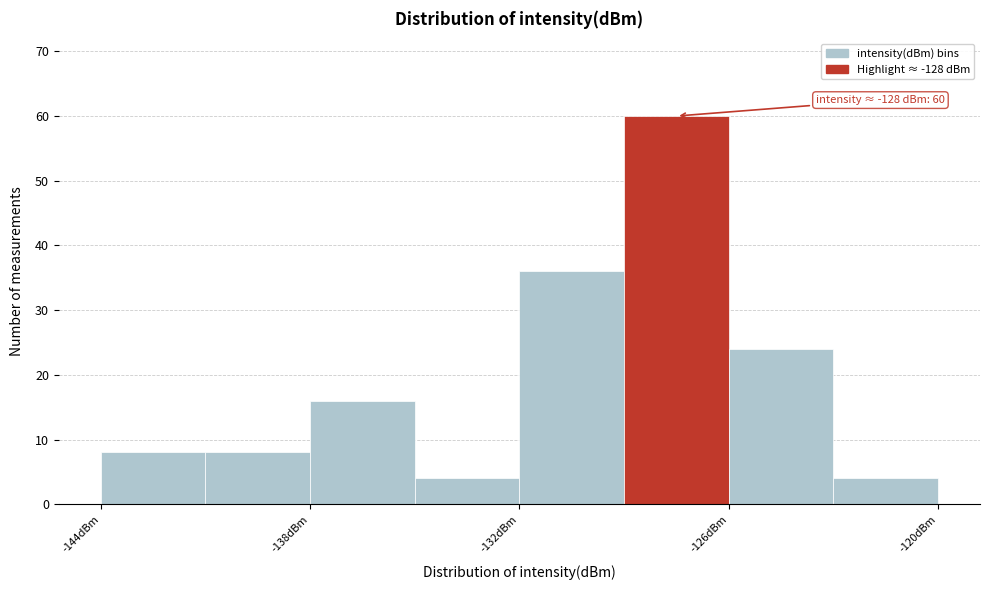

Around what value on the x-axis is the tallest bar? Give the approximate position of its centre, as read against the axis.

-127